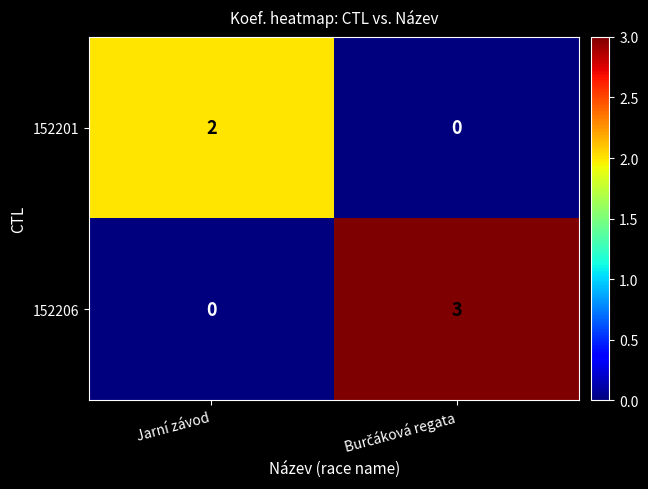

At Jarní závod, list the series in order from smallest to largest.

152206, 152201